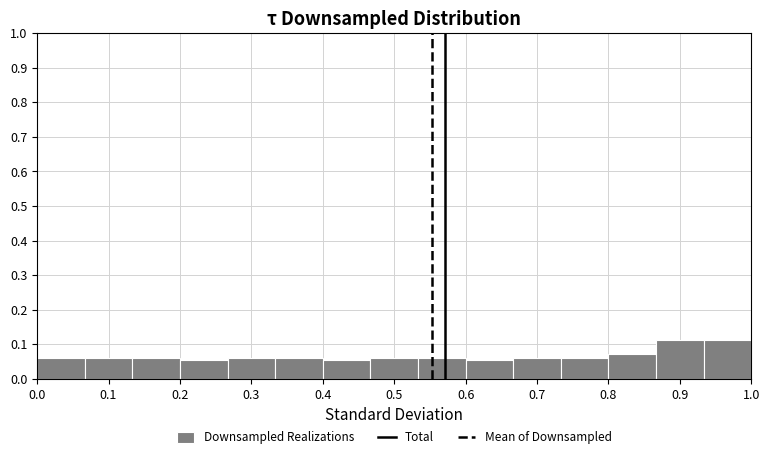

Reading left to right, transcribe this chart: for each bar, give the range it covers on the x-axis and its height. Neither the bar edges nor the heights are printed on the chart, so give them approximately, as read against the axes.

0.00 to 0.07: 0.06
0.07 to 0.13: 0.06
0.13 to 0.20: 0.06
0.20 to 0.27: 0.05
0.27 to 0.33: 0.06
0.33 to 0.40: 0.06
0.40 to 0.47: 0.05
0.47 to 0.53: 0.06
0.53 to 0.60: 0.06
0.60 to 0.67: 0.05
0.67 to 0.73: 0.06
0.73 to 0.80: 0.06
0.80 to 0.87: 0.07
0.87 to 0.93: 0.11
0.93 to 1.00: 0.11